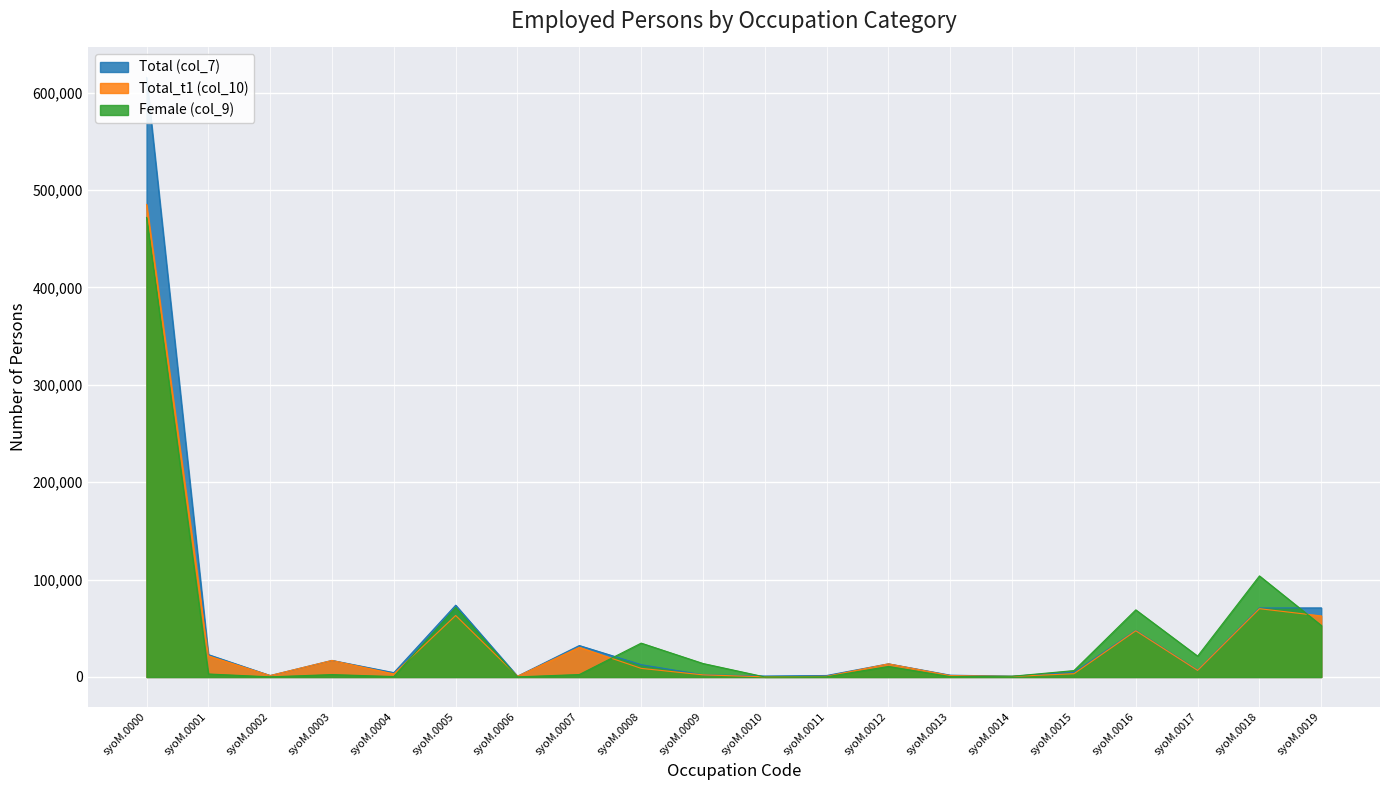

In Total_t1 (col_10), how many points are lower than both neighbors (excluding endpoints)?

6